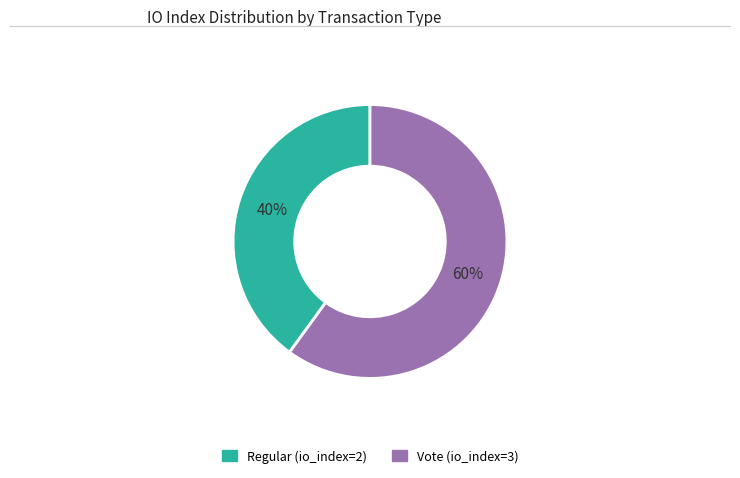

The Vote (io_index=3) slice represents 60% of the pie. True or false?

True